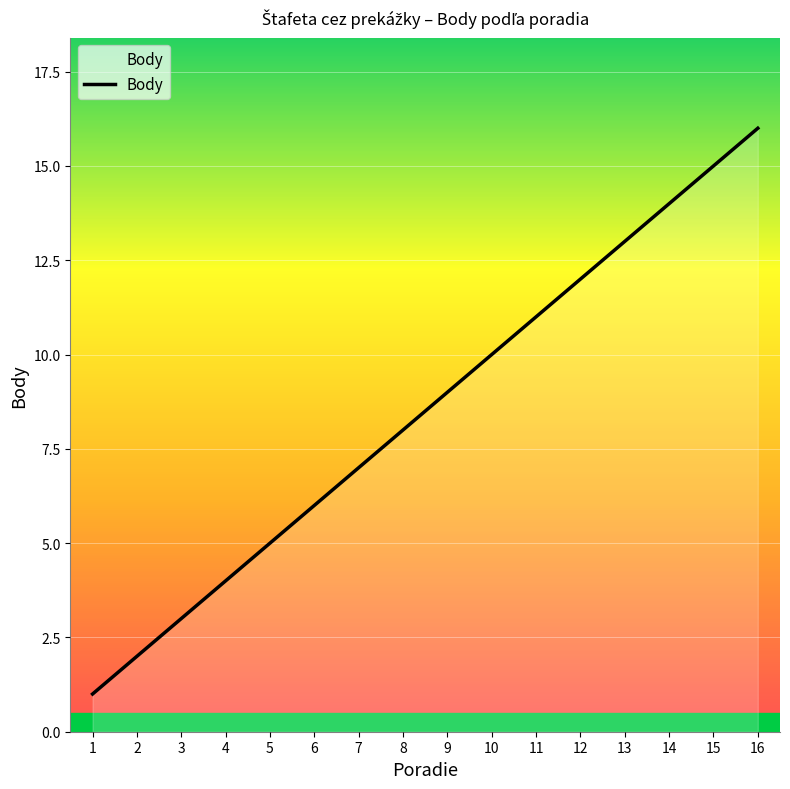

Reading right to left, list all the values displayed in this chart.

16=16	15=15	14=14	13=13	12=12	11=11	10=10	9=9	8=8	7=7	6=6	5=5	4=4	3=3	2=2	1=1